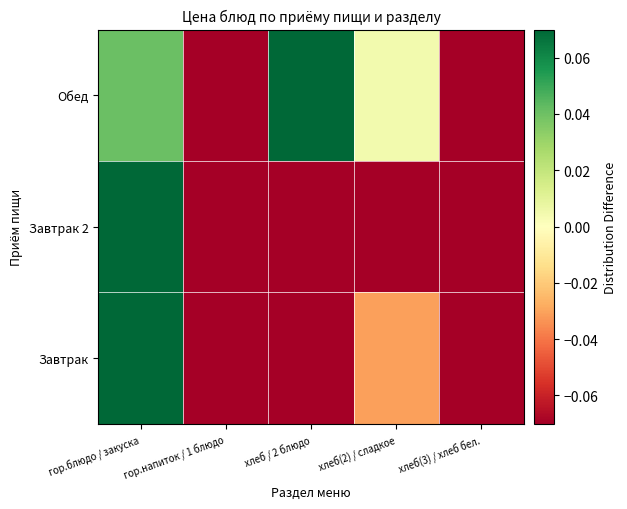

How many distinct data groups are displayed?

3